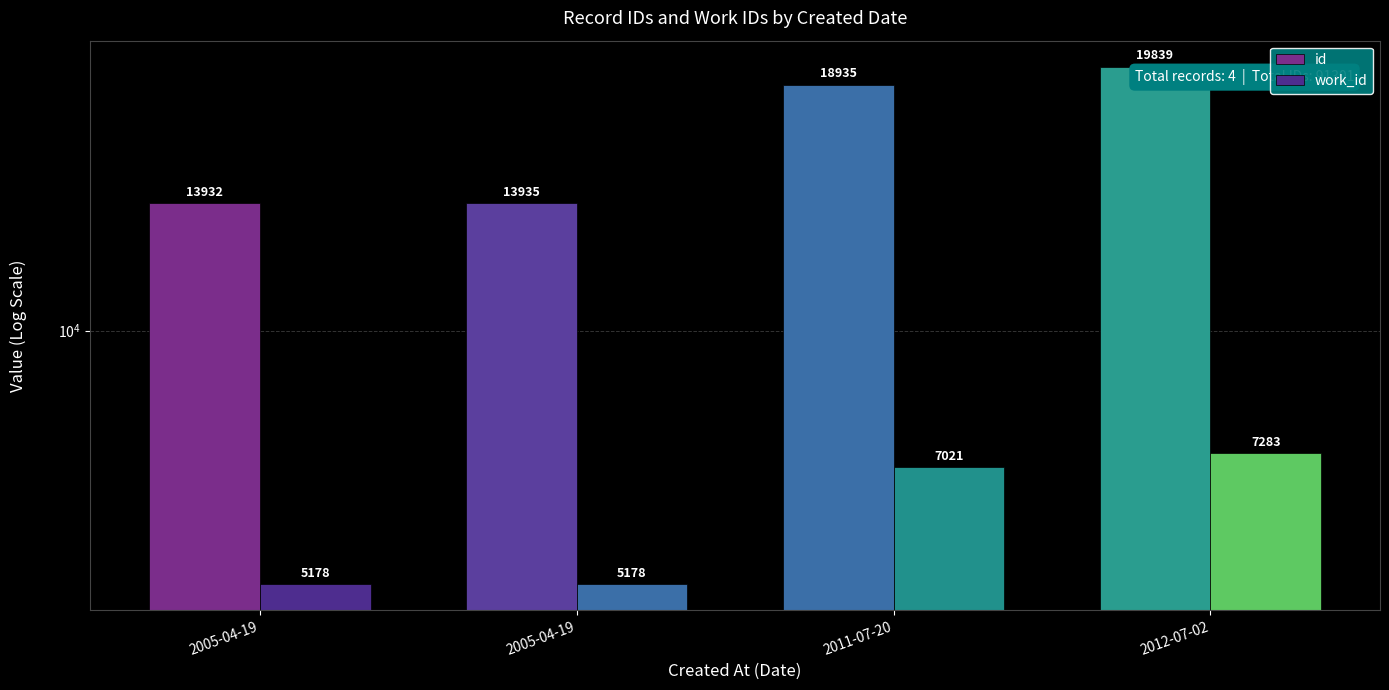

Which series has the largest total across all categories?

id